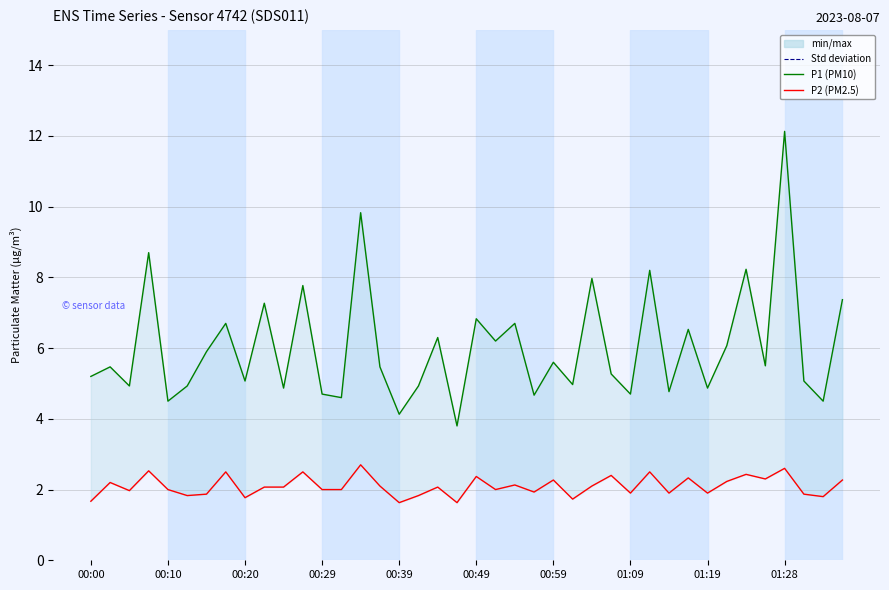

What is the smallest value displayed?

1.6